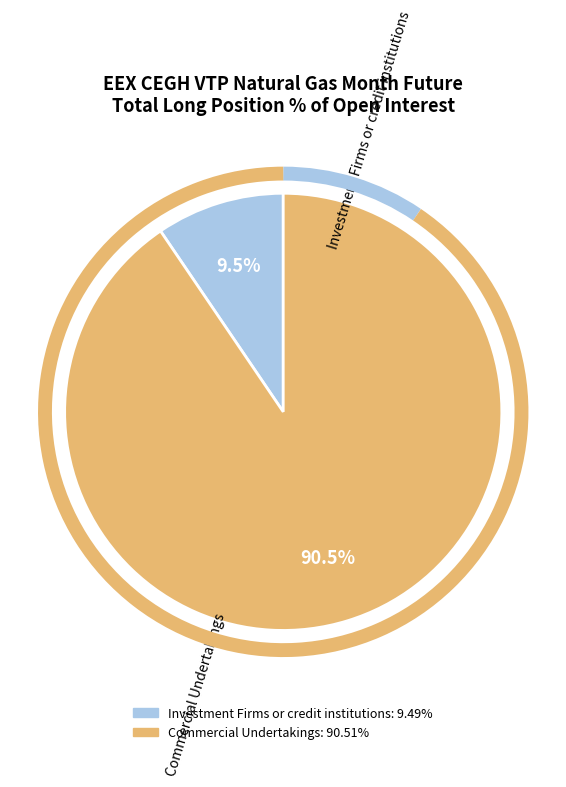

Does any single category account for the majority?

Yes